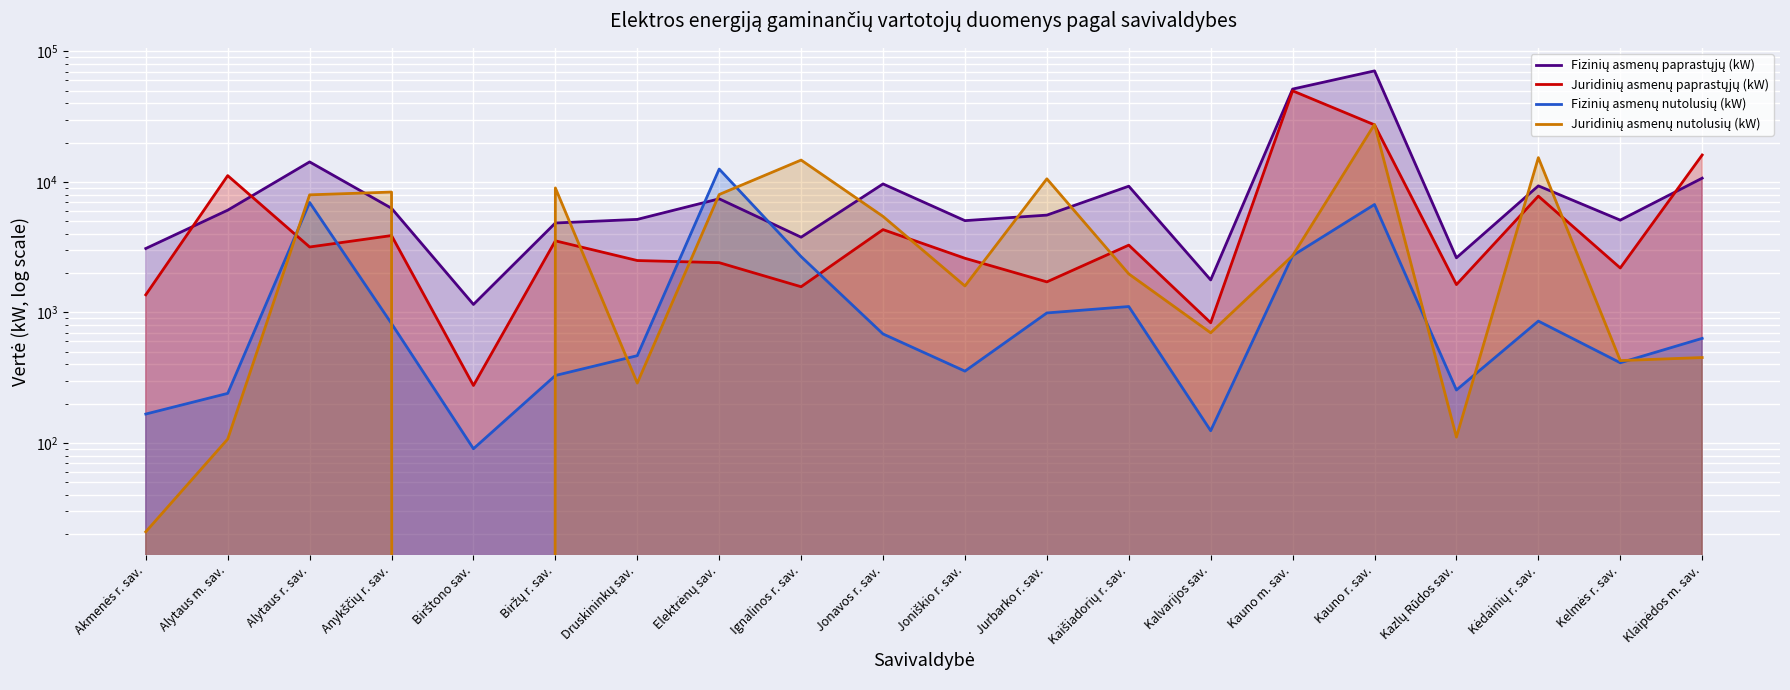

Where do Juridinių asmenų nutolusių (kW) and Juridinių asmenų paprastųjų (kW) first cross each other?

Alytaus m. sav. and Alytaus r. sav.